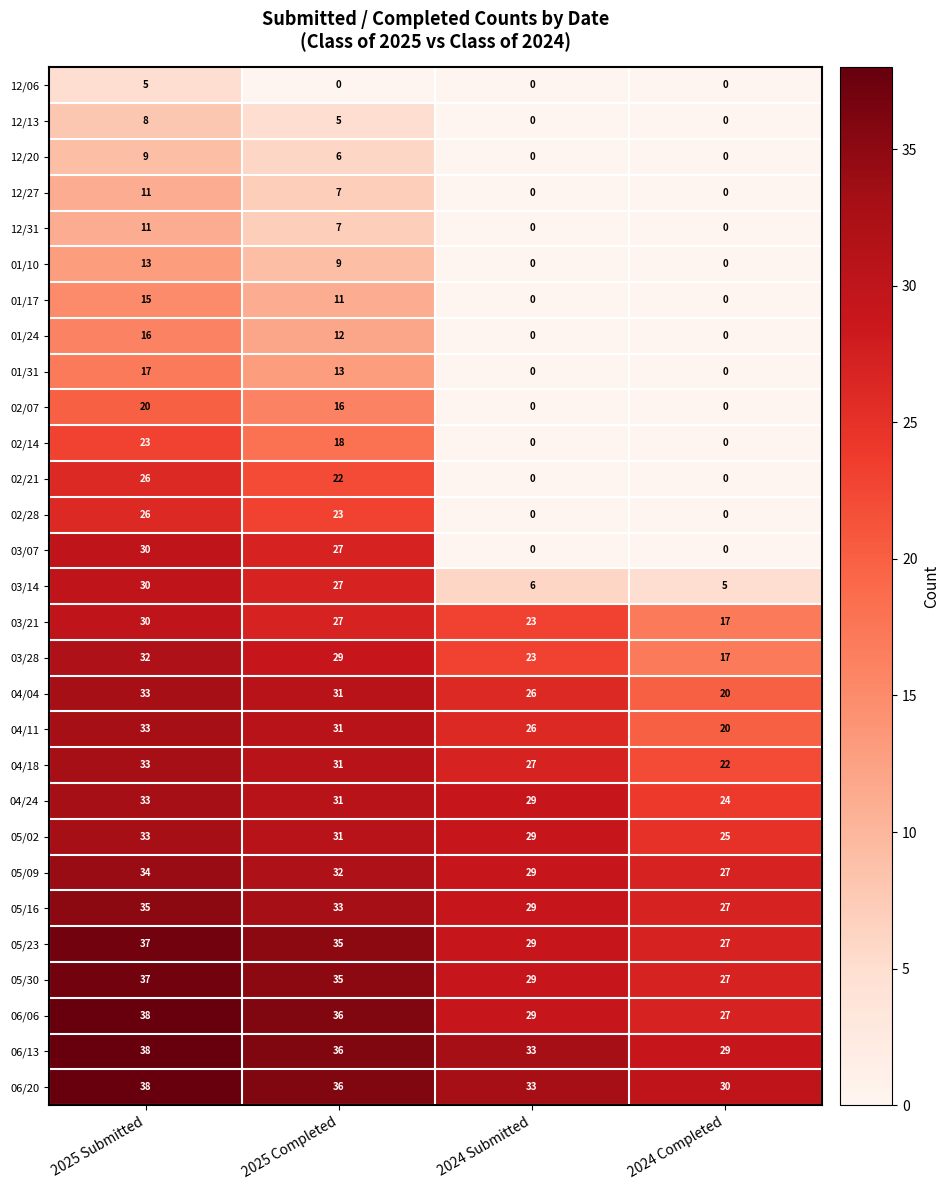

How many series are shown in this chart?

29